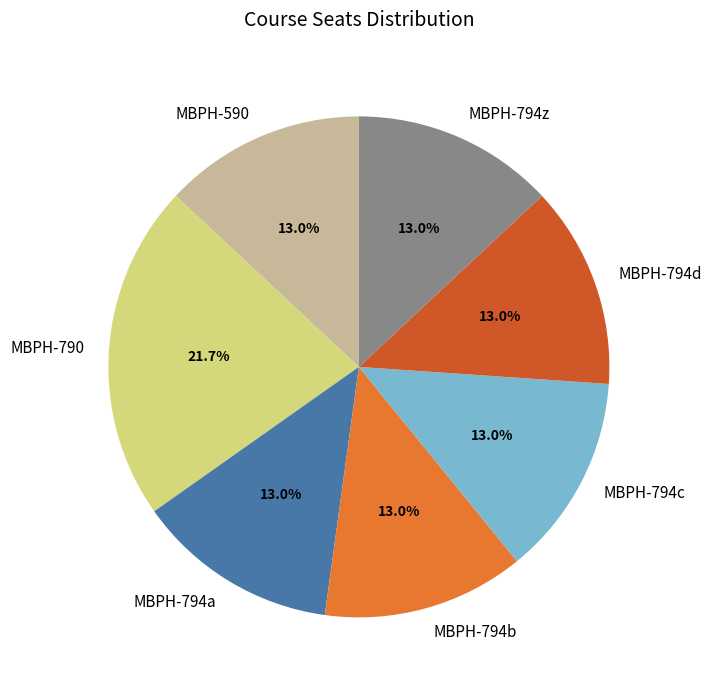

Count the number of slices in the pie.

7